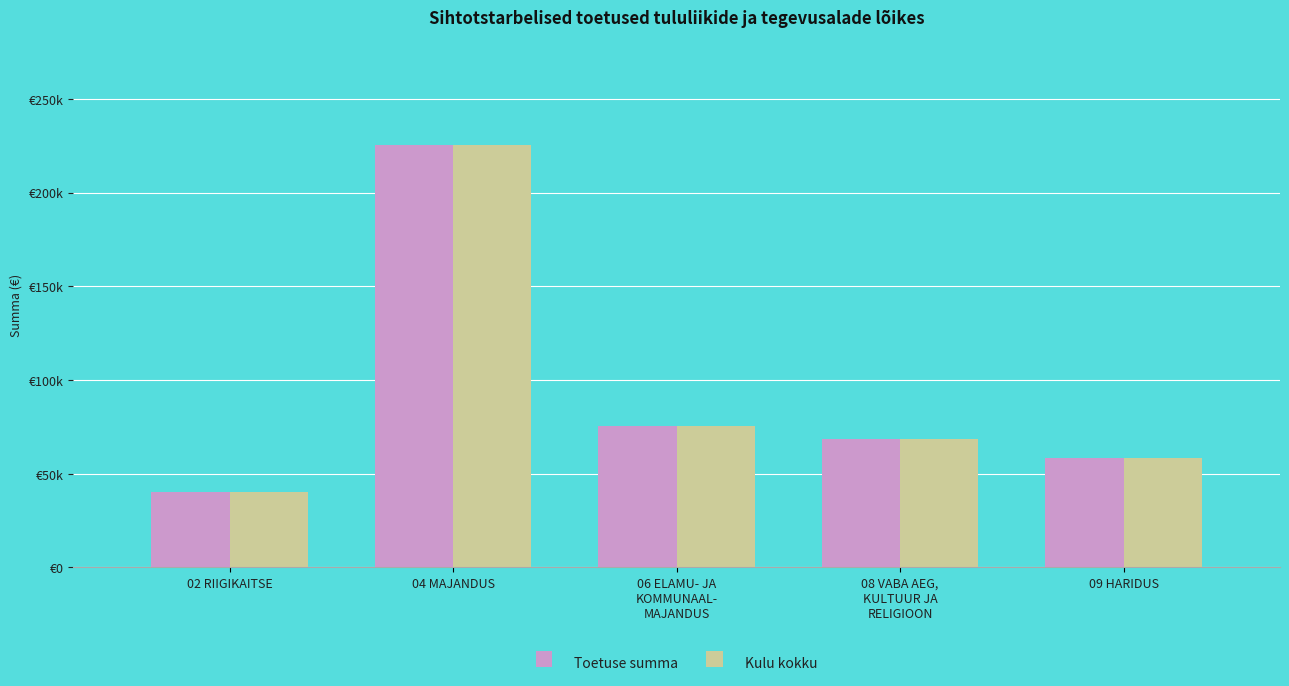

What are all the series names shown in the legend?

Toetuse summa, Kulu kokku